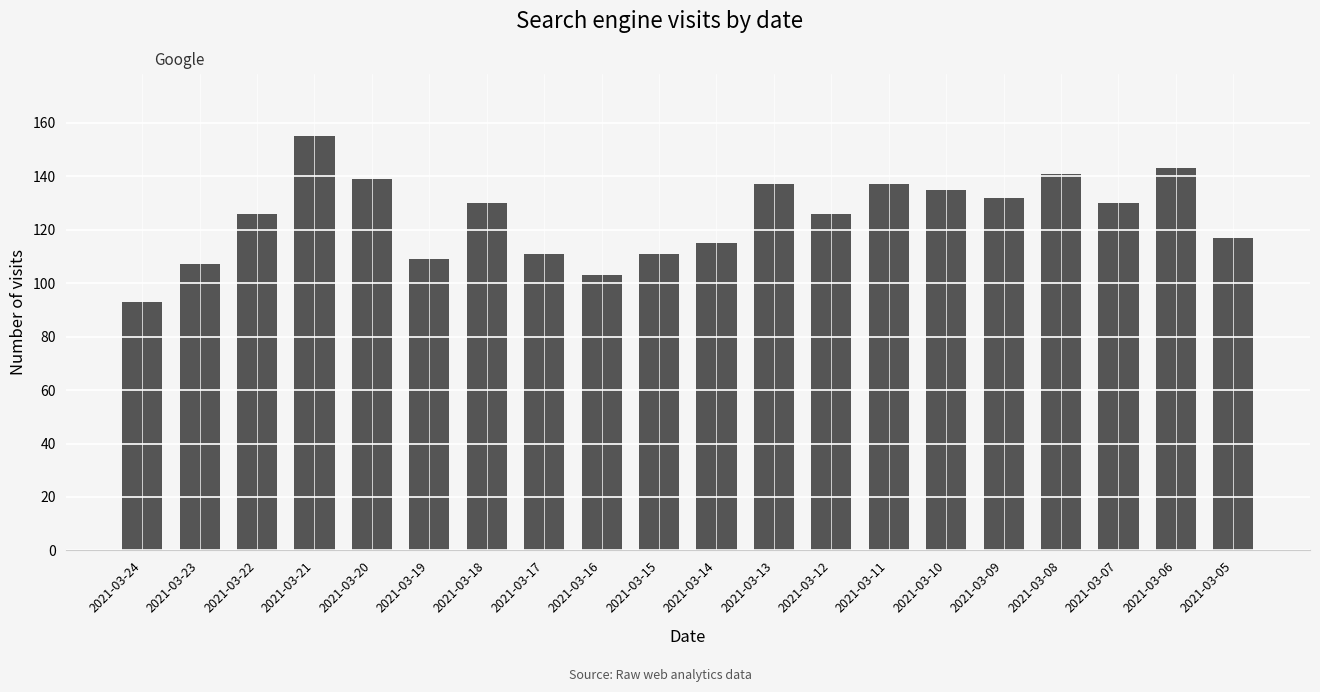

Reading right to left, transcribe all the data shown in this chart.

117	143	130	141	132	135	137	126	137	115	111	103	111	130	109	139	155	126	107	93